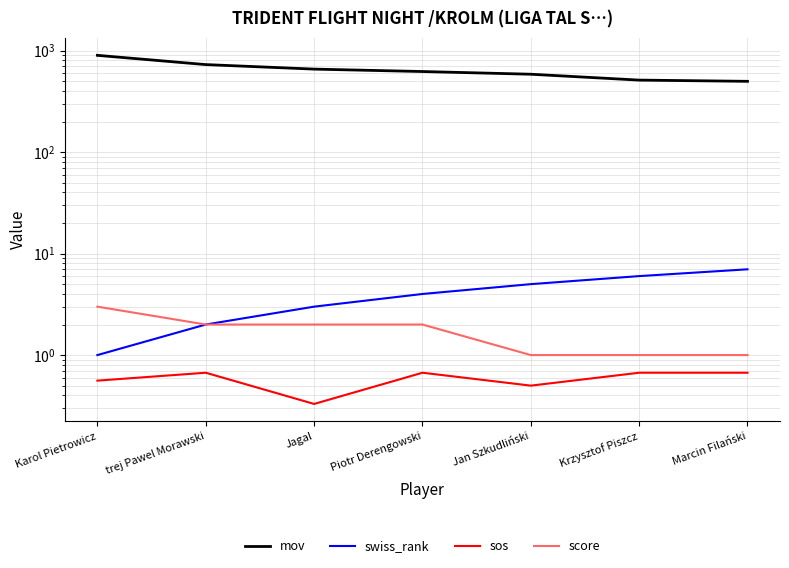

The value of score at Jan Szkudliński is 1.0. True or false?

True